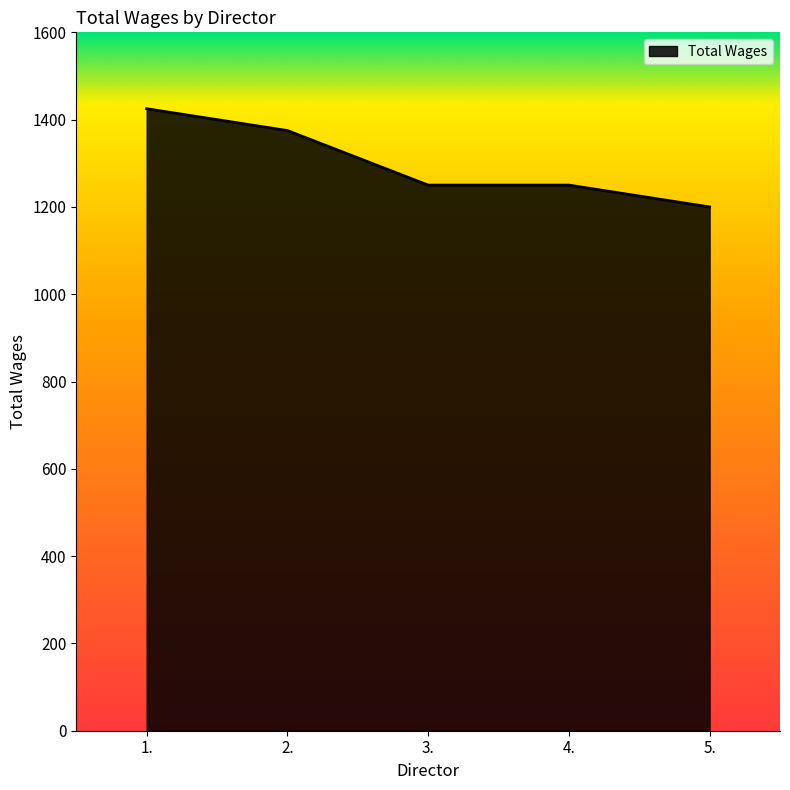

What value does the data have at 5.?

1200